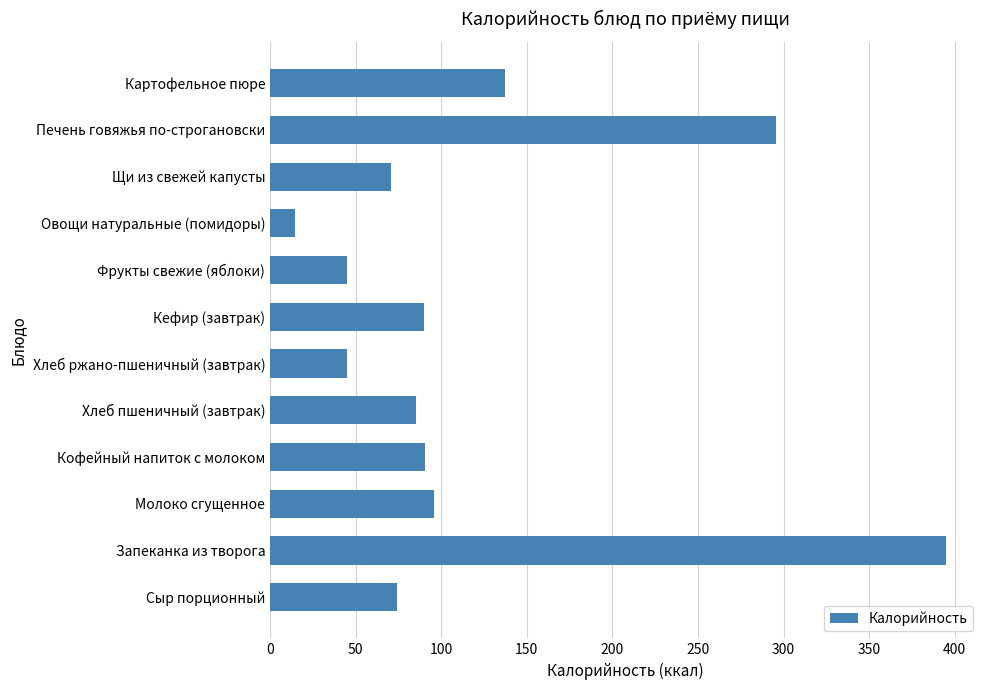

True or false: the data shows 295.7 at Печень говяжья по-строгановски.

True